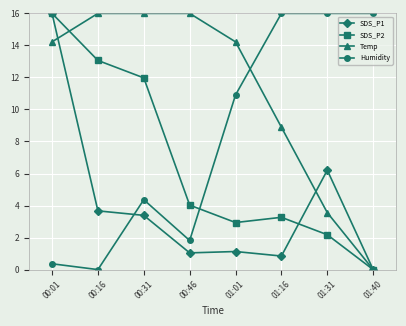

Between which two adjacent categories do SDS_P1 and Humidity first intersect?

00:16 and 00:31